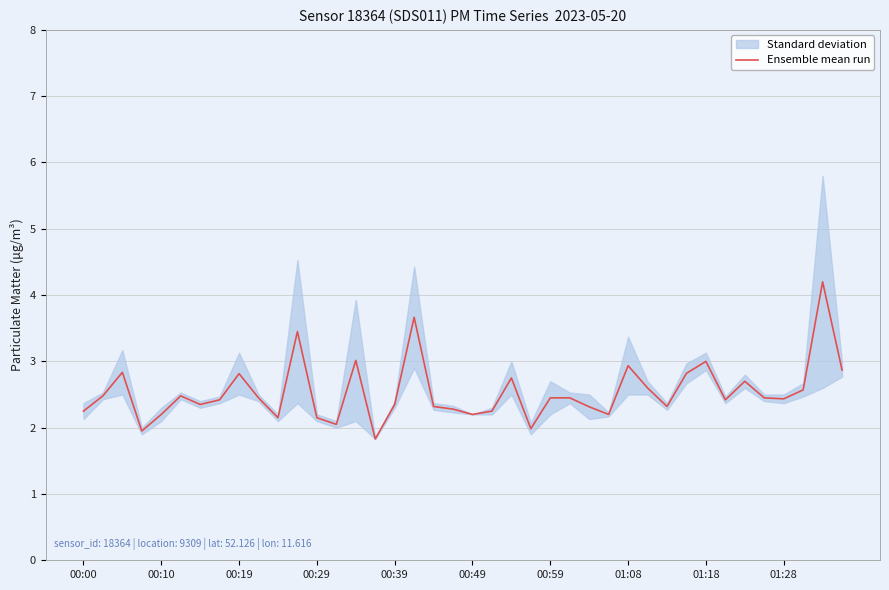

True or false: the data shows 0.5 at 27.

False